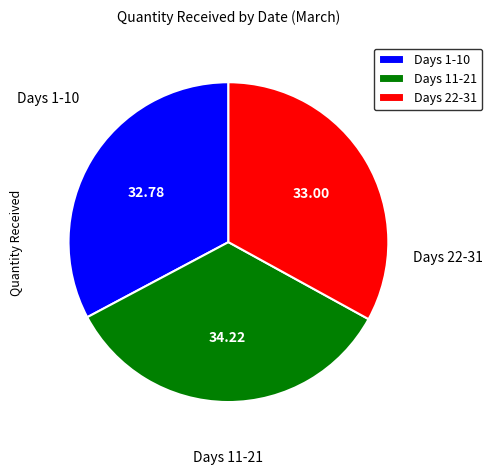

Does Days 22-31 represent more than half of the total?

No